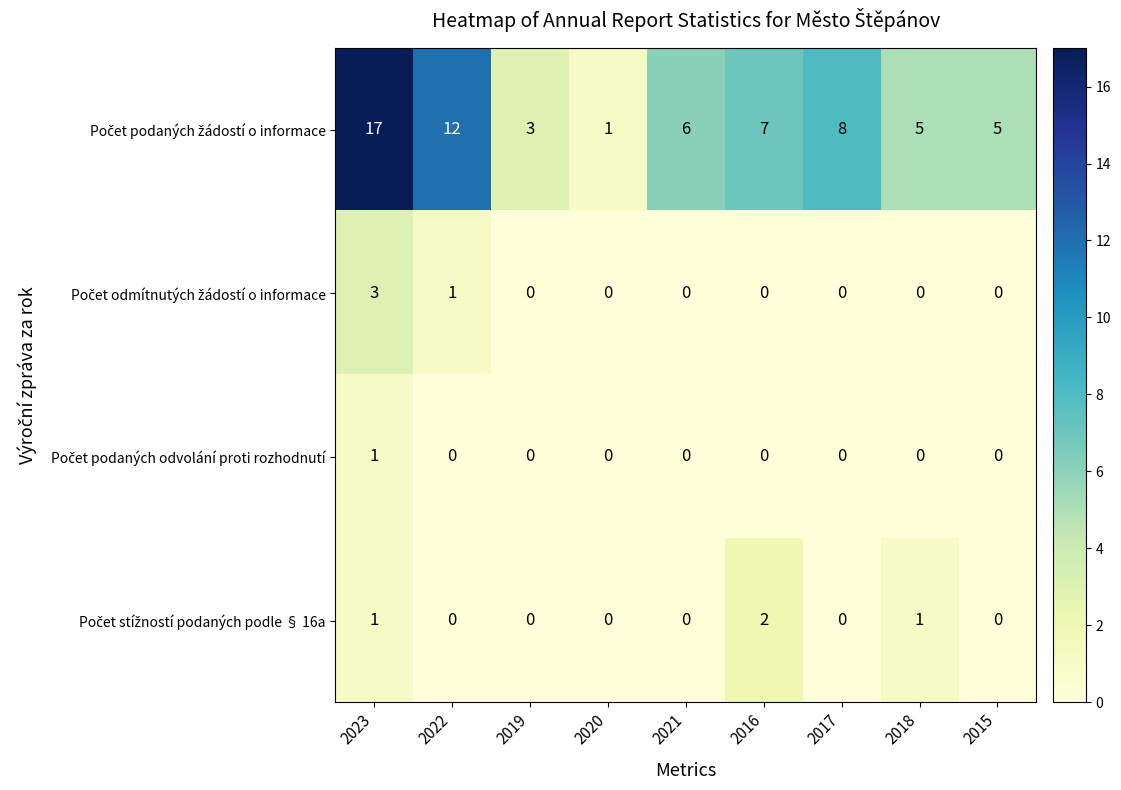

At which category is the sum across all series the highest?

2023